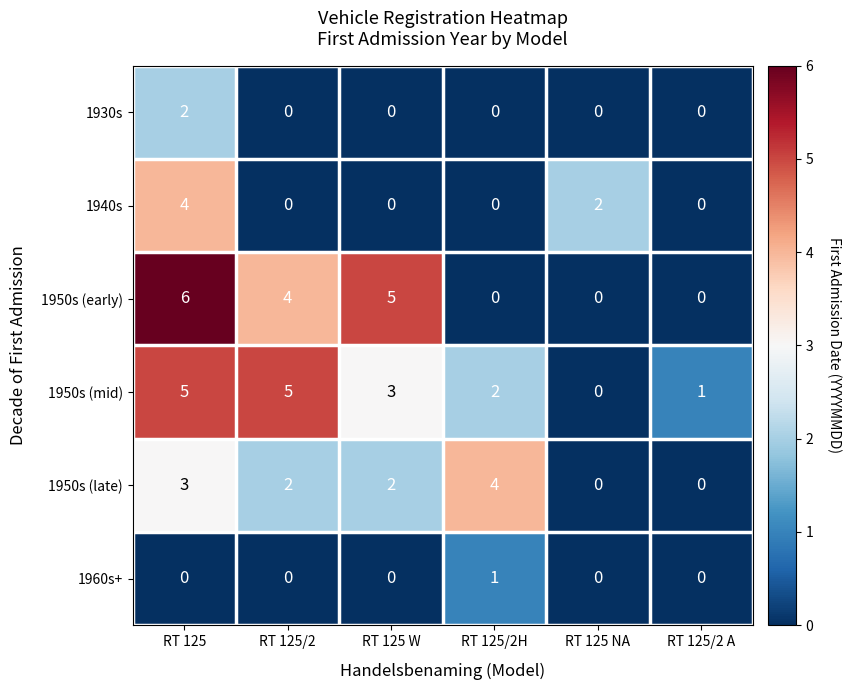

How many data points does each series have?

6